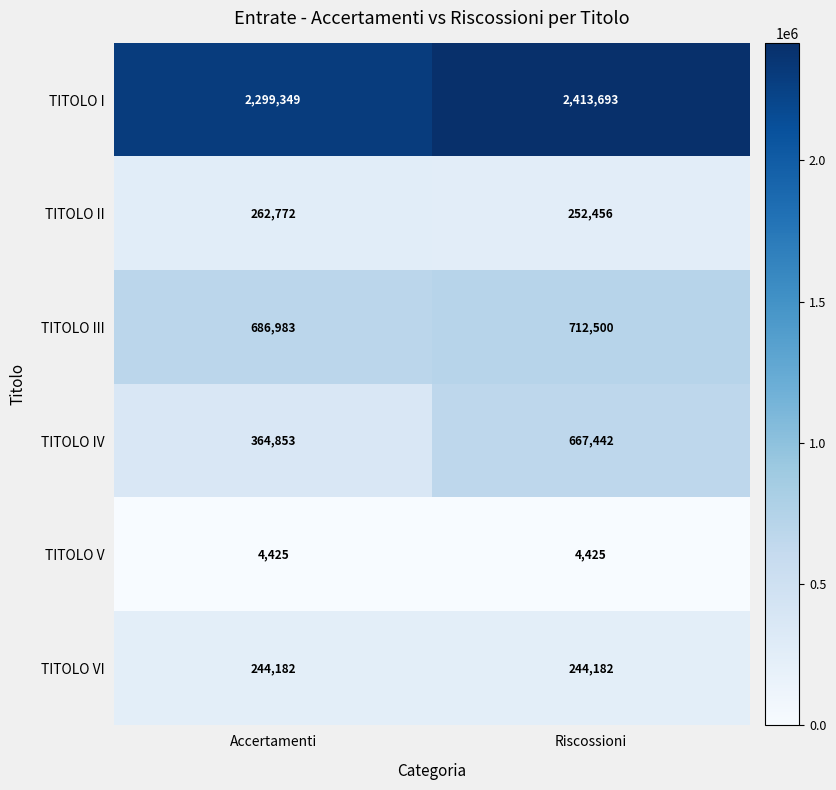

What is the approximate value of TITOLO II at Accertamenti?

262772